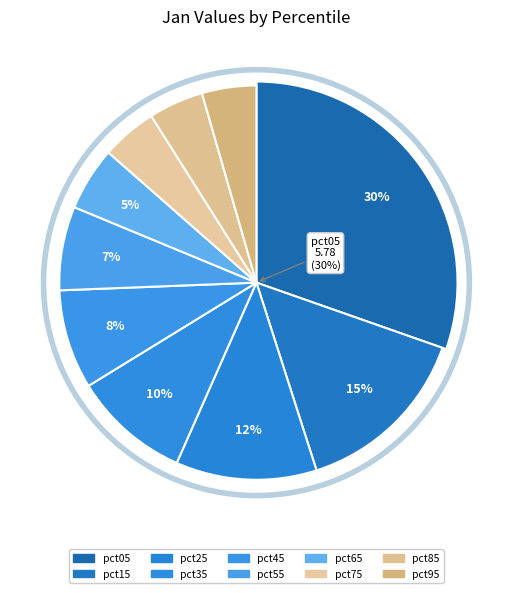

To the nearest percent, what percentage of the pie is pct65?

5%